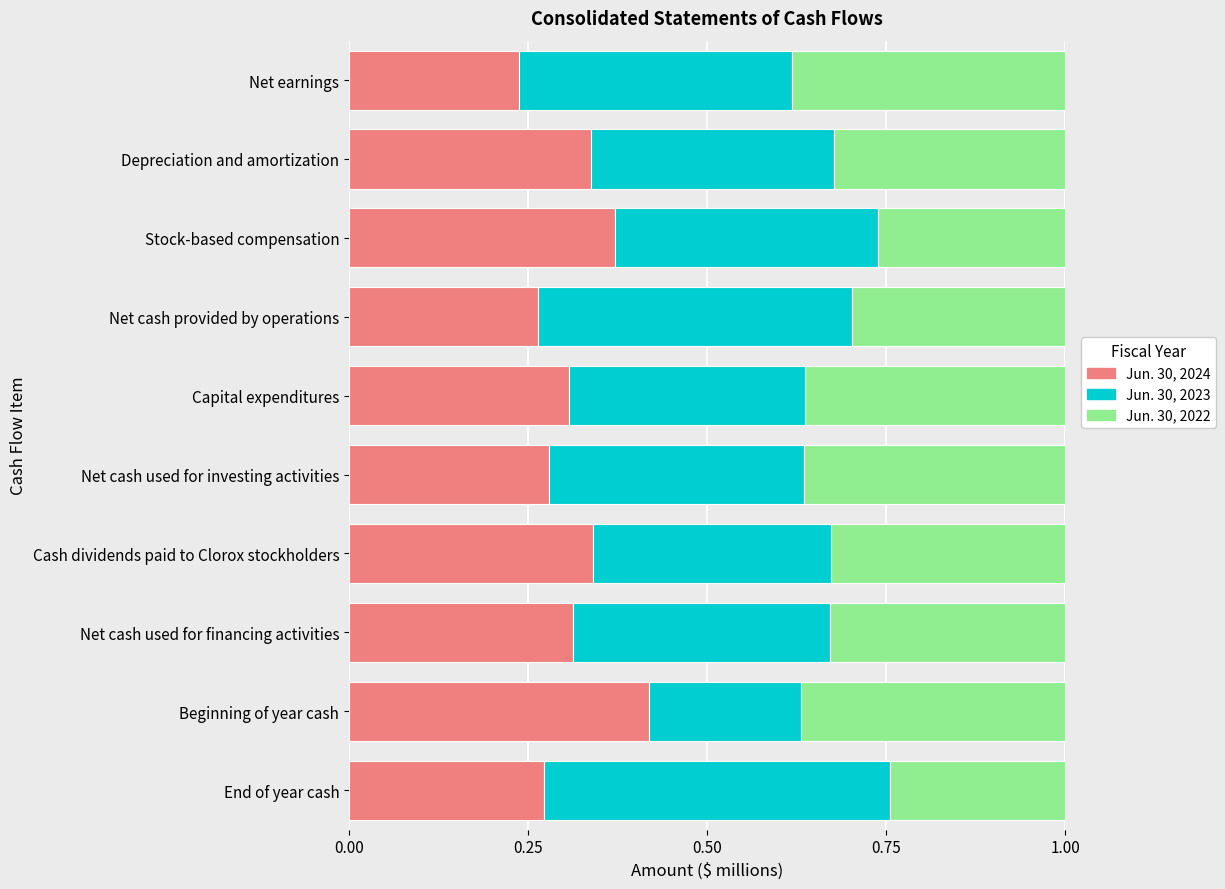

What is the total value across all series at Cash dividends paid to Clorox stockholders?

1.0